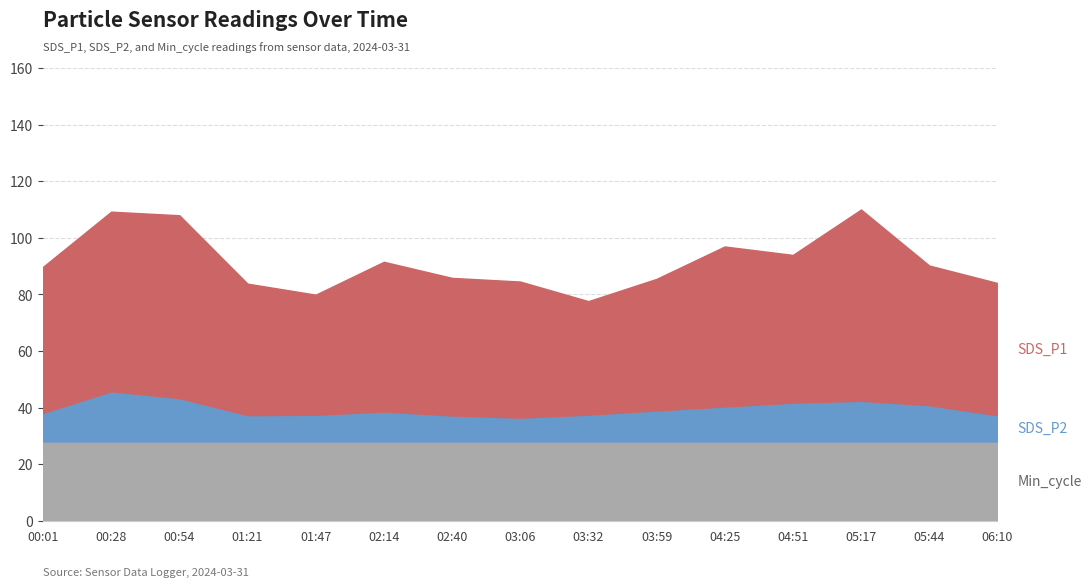

How many data points does each series have?

15